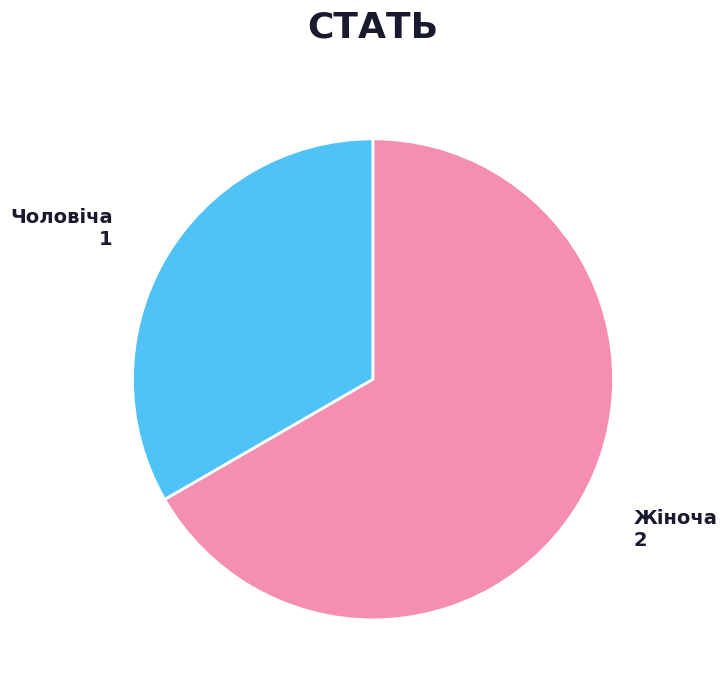

Which slice is the largest?

Жіноча